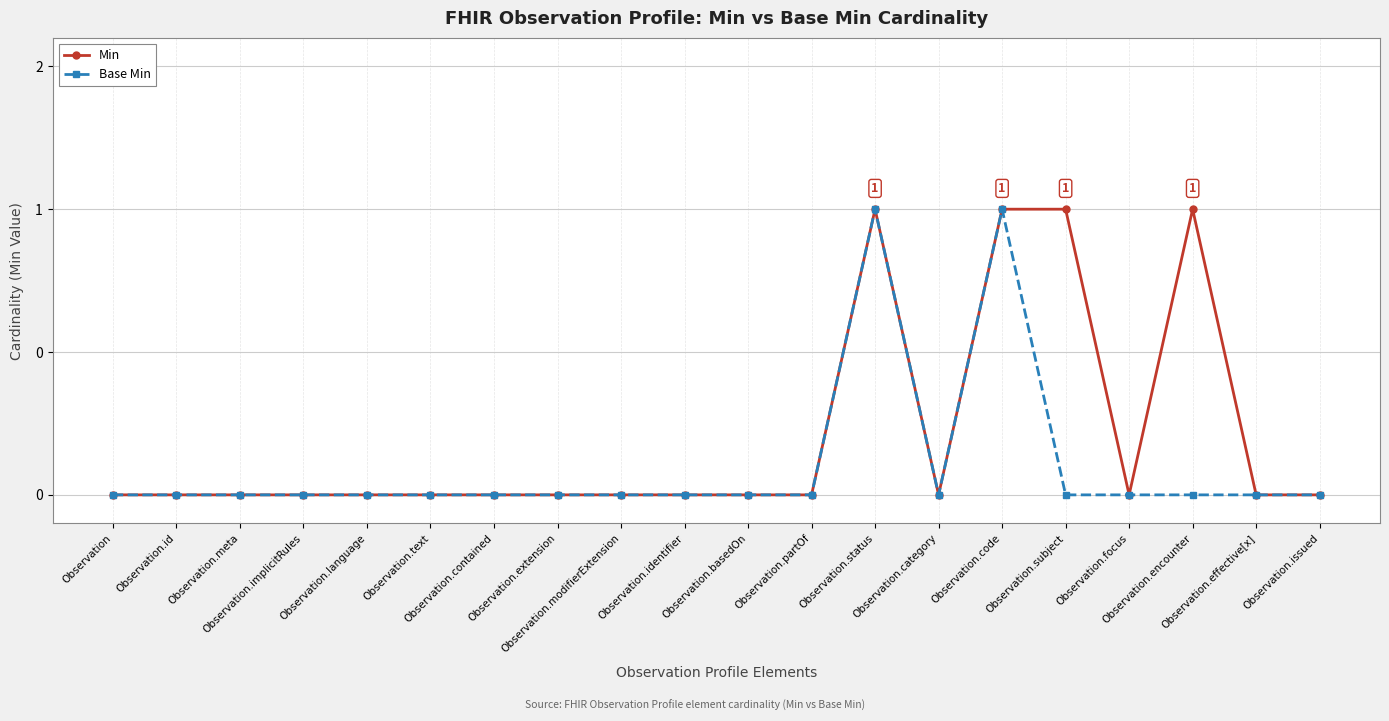

Is this an area chart (filled region under the line)?

No